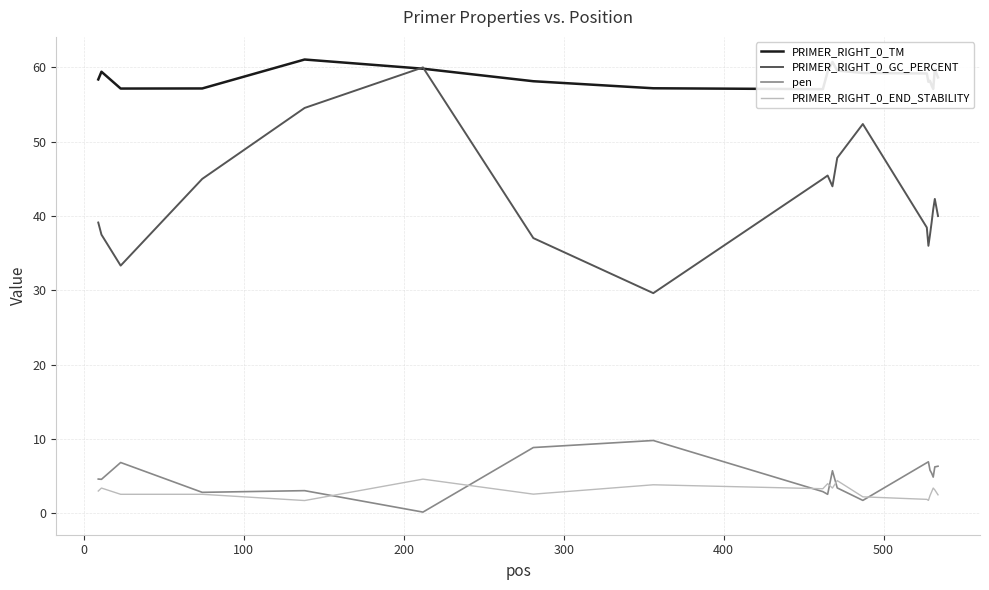

True or false: pen and PRIMER_RIGHT_0_GC_PERCENT intersect in this chart.

False